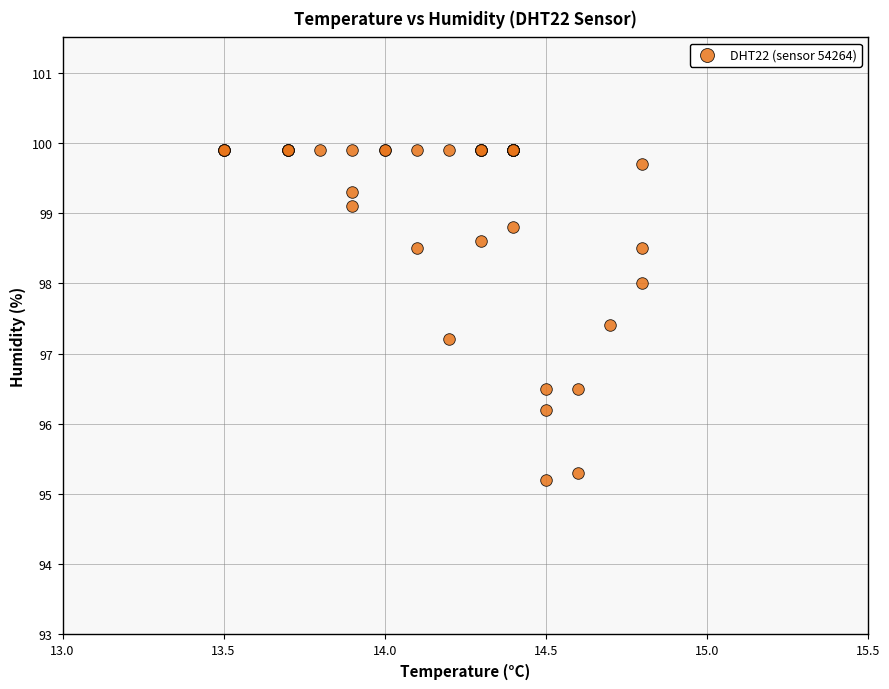

What Y value in the scatter plot is closest to 97?

97.2